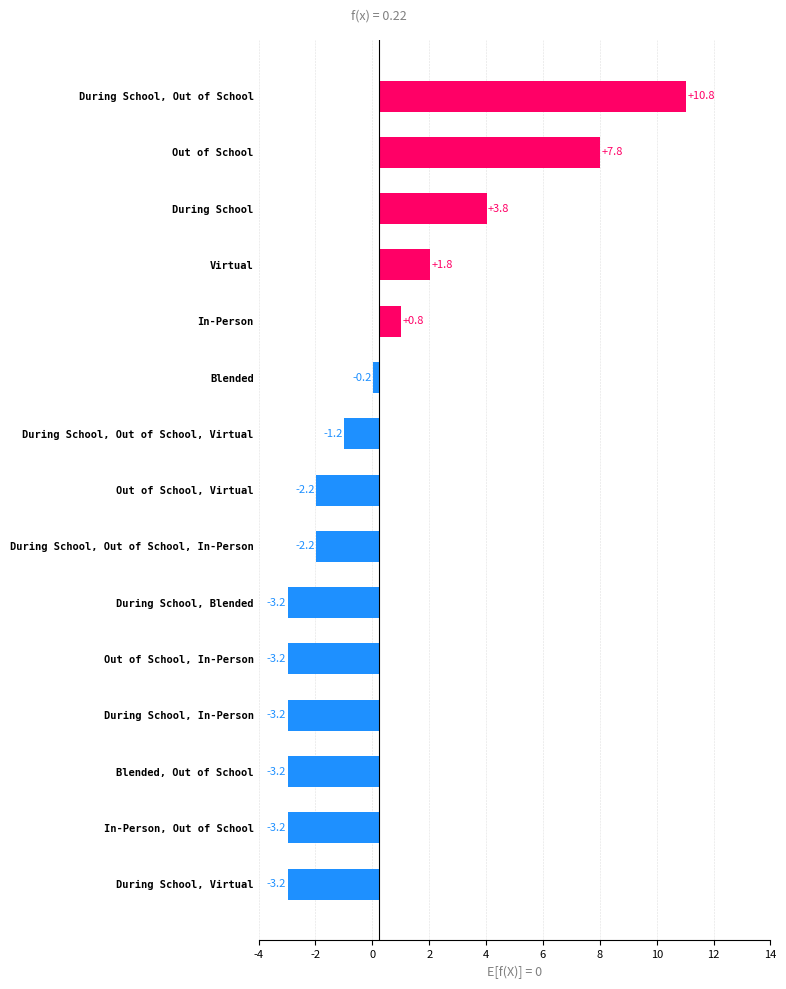

What is the greatest value displayed?

10.8